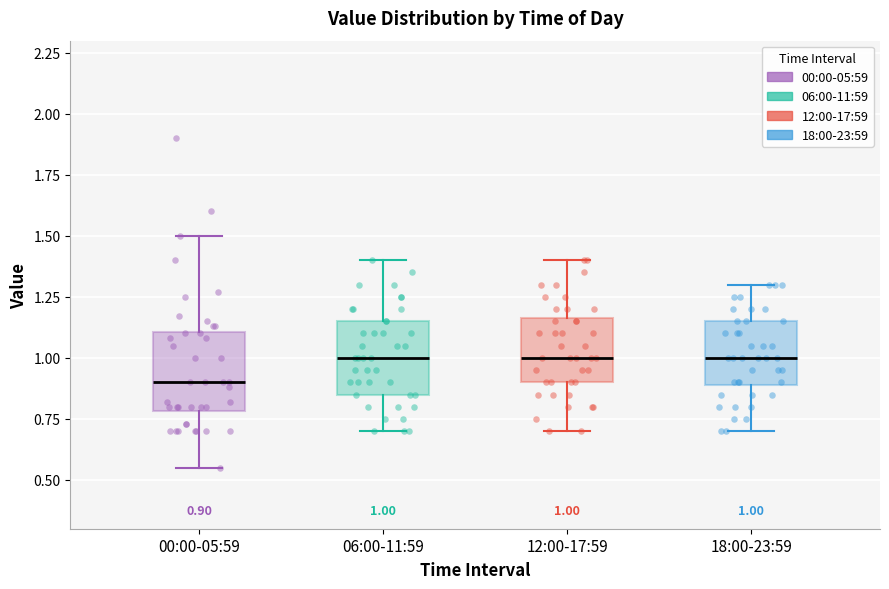

Which box's median line is the lowest?

00:00-05:59